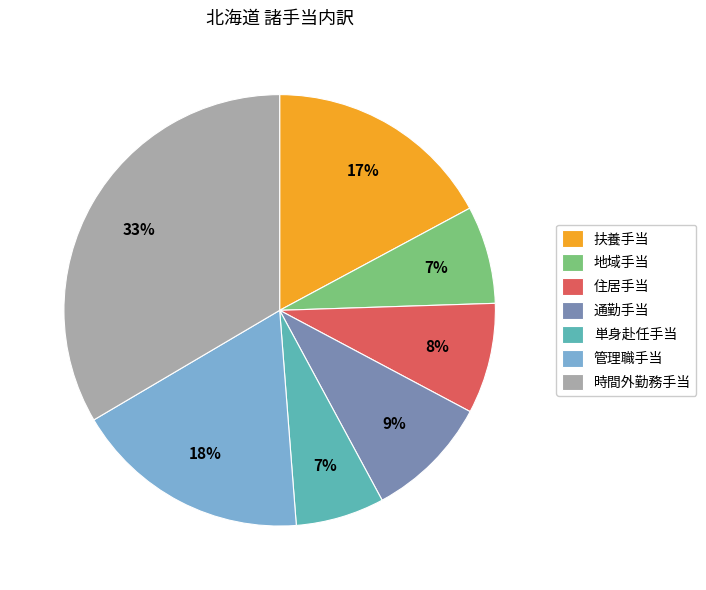

The 住居手当 slice represents 15% of the pie. True or false?

False